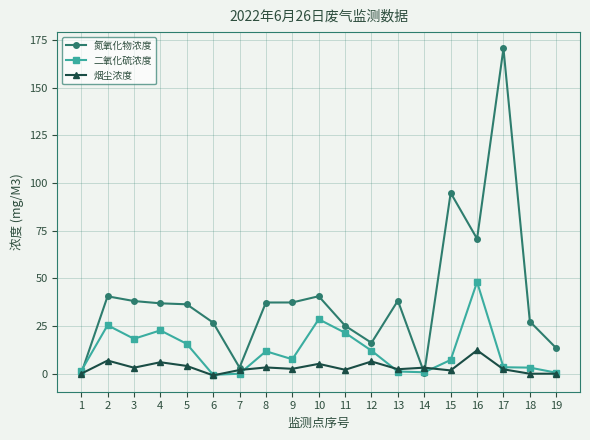

At which category does 二氧化硫浓度 reach its first local valley?

3